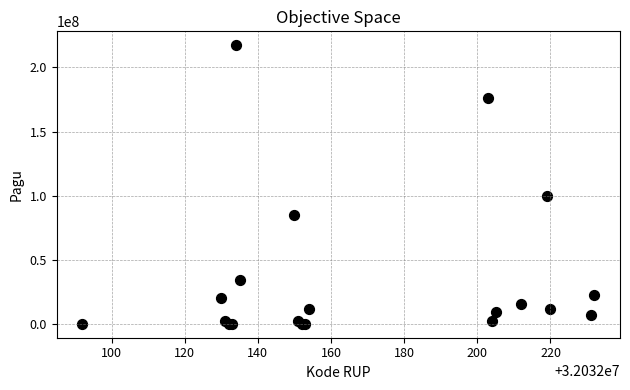

What Y value in the scatter plot is closest to 108800000?

99958000